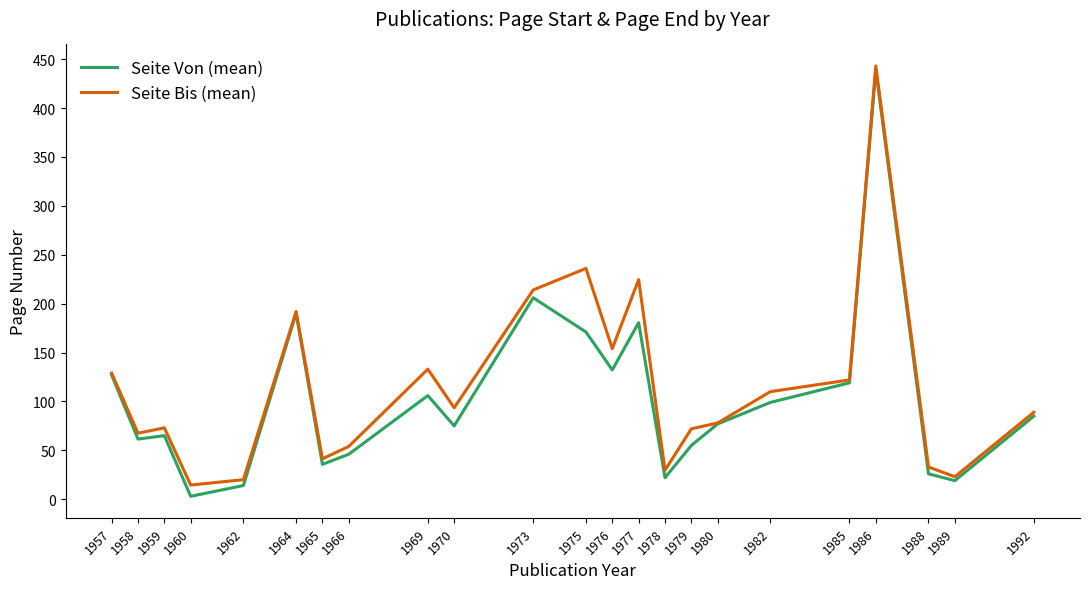

At which category is the sum across all series the highest?

1986